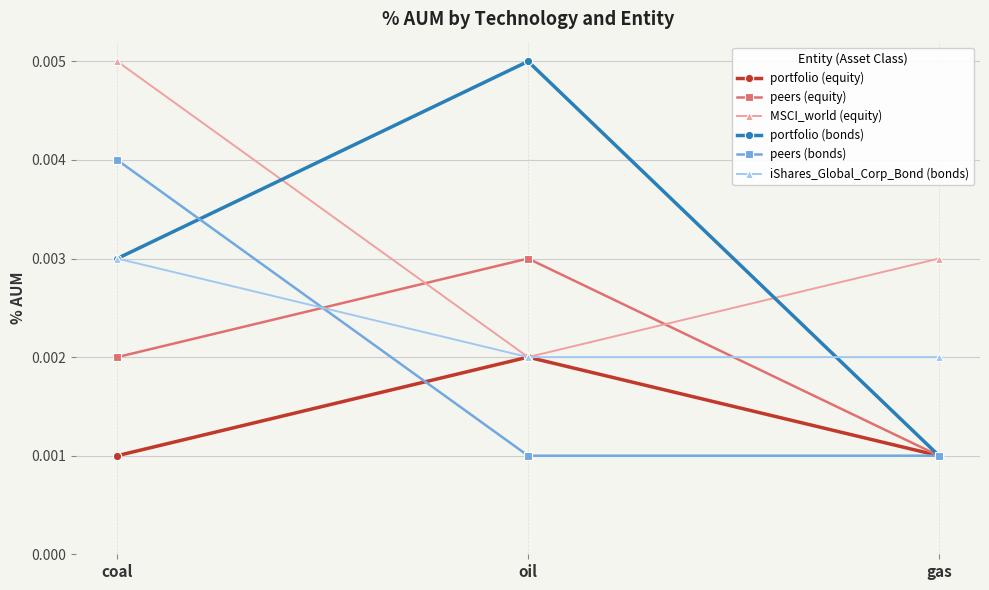

How many distinct data groups are displayed?

6